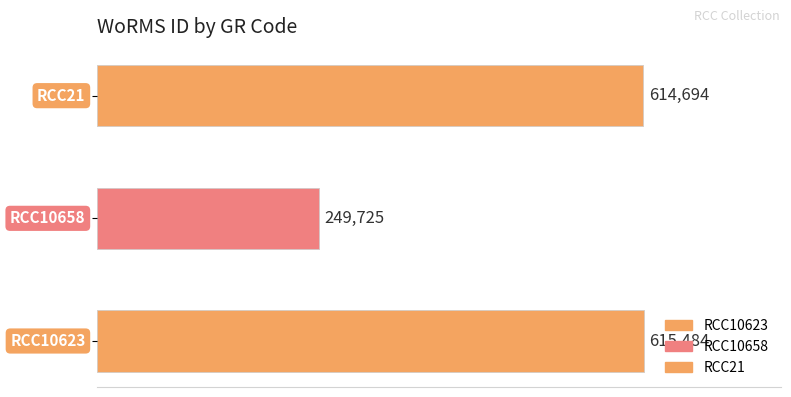

The value at RCC10623 is 615484. True or false?

True